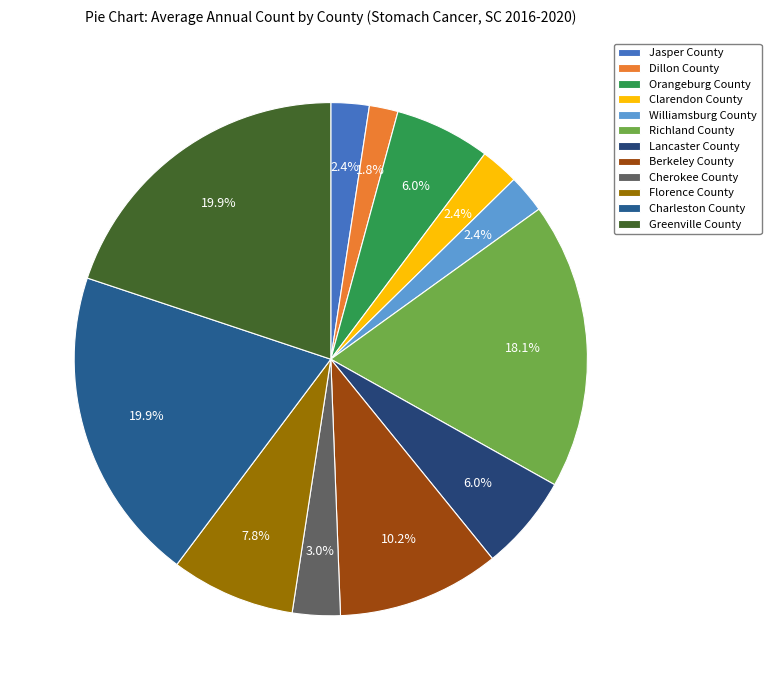

Is there any slice that represents more than half of the pie?

No